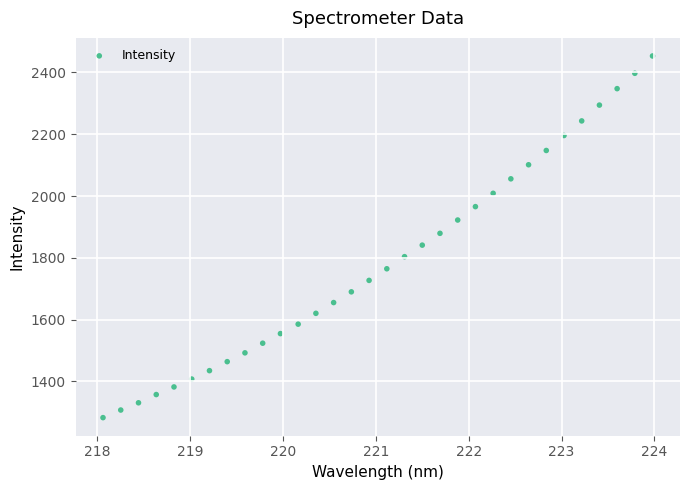

What is the range of X values (max minus min)?

5.9